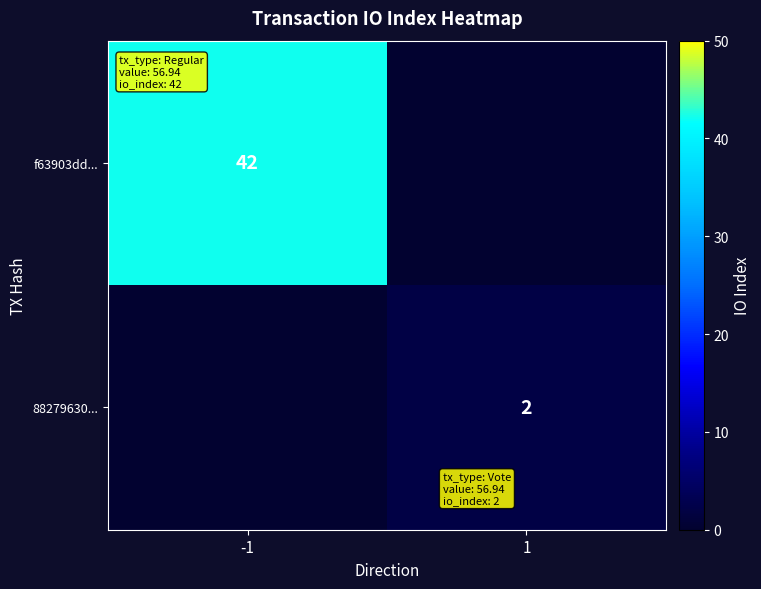

Is it true that 88279630... equals 2 at 1?

True